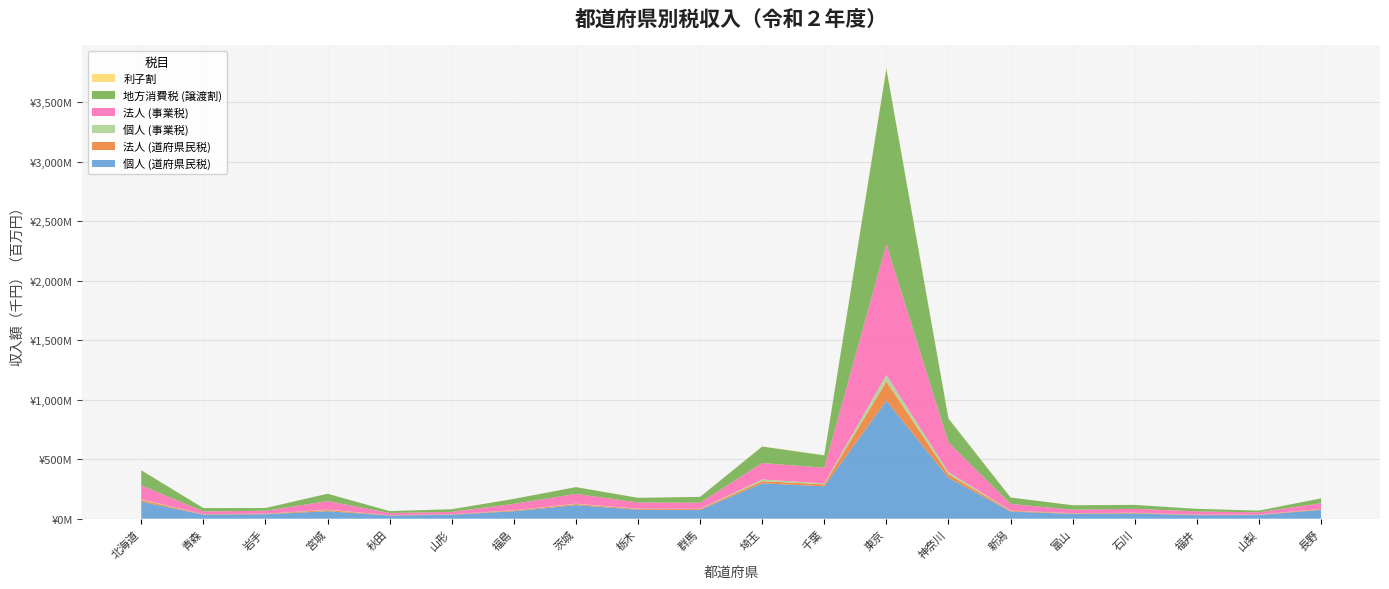

Reading left to right, transcribe all the data shown in this chart.

個人 (道府県民税): 北海道=142367947	青森=34659379	岩手=37469697	宮城=62779188	秋田=26837461	山形=33255716	福島=62932092	茨城=113735188	栃木=75902371	群馬=73576005	埼玉=297262422	千葉=272491896	東京=991245899	神奈川=343567881	新潟=59496440	富山=40604638	石川=43941589	福井=29835349	山梨=30334147	長野=74407071
法人 (道府県民税): 北海道=15146229	青森=2859739	岩手=3654378	宮城=10155585	秋田=2466901	山形=2902476	福島=6432479	茨城=9455653	栃木=6498140	群馬=7168897	埼玉=18373365	千葉=16314659	東京=161860900	神奈川=29242371	新潟=6805828	富山=3634743	石川=4662957	福井=3042955	山梨=2895469	長野=6299418
個人 (事業税): 北海道=5012333	青森=961057	岩手=1150629	宮城=3110872	秋田=812127	山形=1098628	福島=1995384	茨城=3248516	栃木=2182331	群馬=2103775	埼玉=13965909	千葉=8464868	東京=54629204	神奈川=19392521	新潟=2265897	富山=1273481	石川=1698025	福井=1096489	山梨=1120532	長野=2091415
法人 (事業税): 北海道=117853738	青森=22695707	岩手=24389849	宮城=71933508	秋田=17521858	山形=20189265	福島=53076291	茨城=82242526	栃木=51500893	群馬=51780516	埼玉=138082307	千葉=130721060	東京=1100208981	神奈川=249563459	新潟=55504780	富山=29888636	石川=32657093	福井=27239631	山梨=19520072	長野=47088586
地方消費税 (譲渡割): 北海道=126497254	青森=28170579	岩手=23042955	宮城=61745212	秋田=16393118	山形=22200336	福島=42117347	茨城=56754896	栃木=39298681	群馬=48824667	埼玉=138869887	千葉=104352437	東京=1473088432	神奈川=200161651	新潟=54368932	富山=37796274	石川=32980472	福井=21593860	山梨=14080695	長野=40880055
利子割: 北海道=941324	青森=182130	岩手=169217	宮城=296389	秋田=140732	山形=197467	福島=316369	茨城=554187	栃木=360466	群馬=409778	埼玉=1493635	千葉=1365092	東京=6896640	神奈川=1693230	新潟=395219	富山=262714	石川=255797	福井=198062	山梨=167814	長野=410940